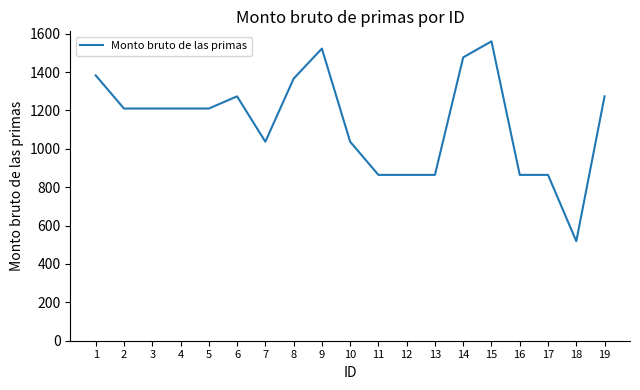

True or false: the data shows 864.4 at 13.

True